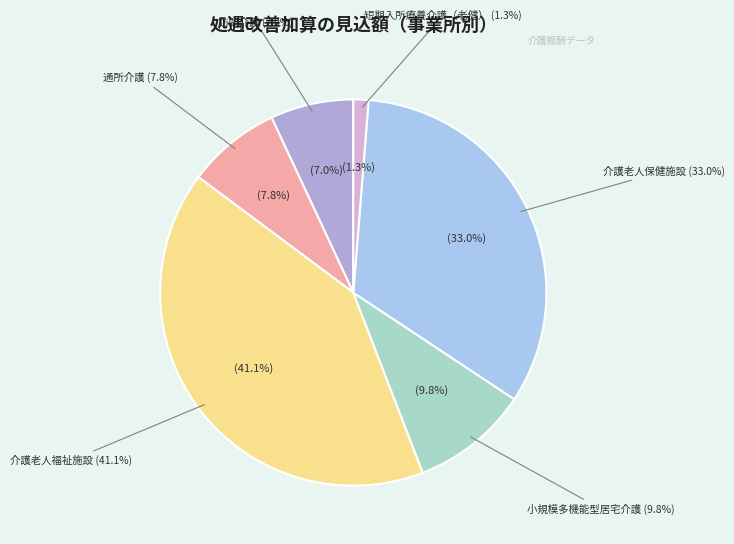

To the nearest percent, what is the average slice percentage?

17%